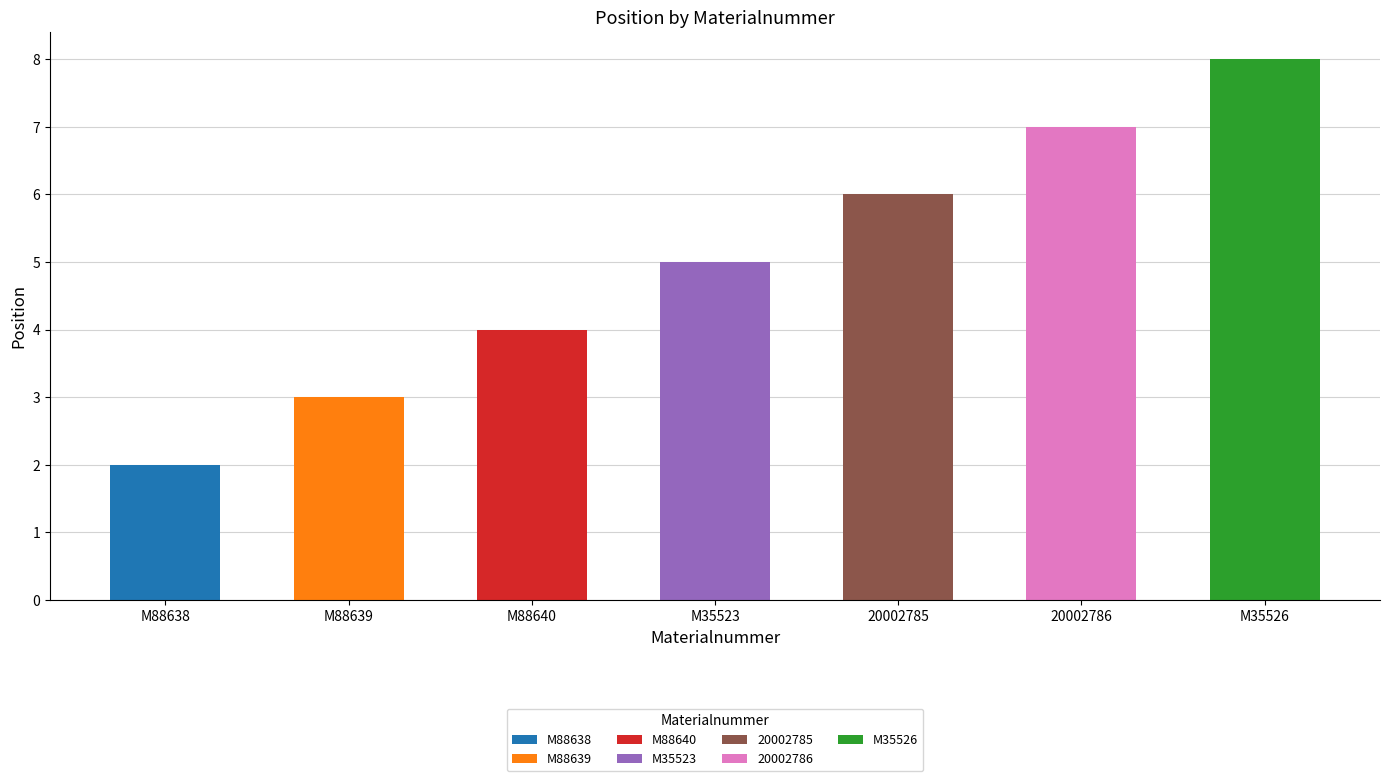

What is the sum of the values at 20002785 and M35526?

14